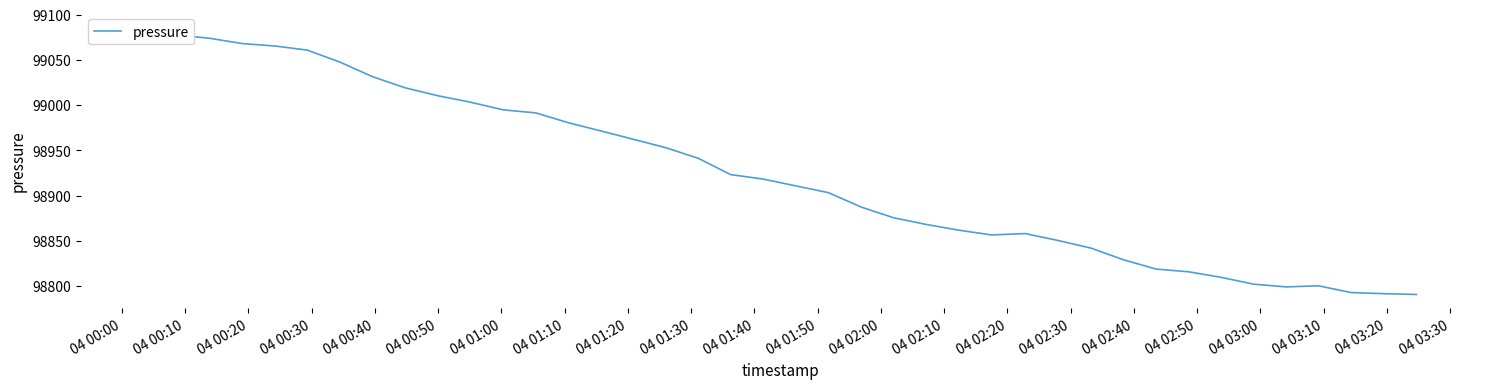

Is it true that the value at 04 02:50 is 34915.5?

False